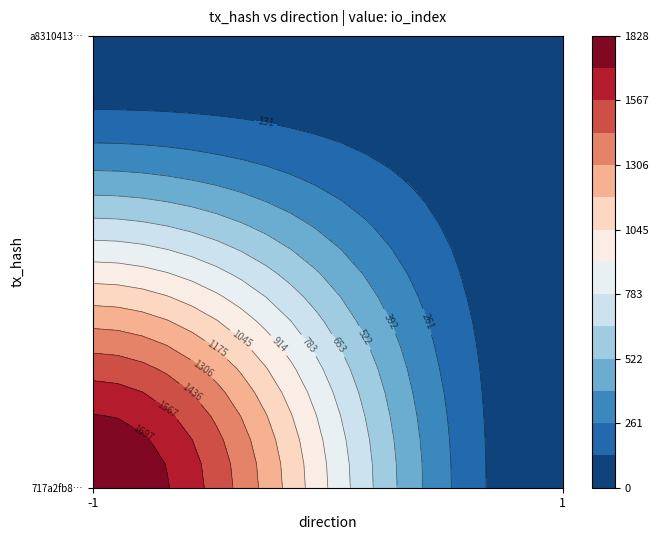

Reading right to left, list all the values displayed in this chart.

717a2fb8275ffe22228b2180053582255b30cd7: 1828	-1
a8310413074e88505404be7dddeec19c75442a5: 25	1